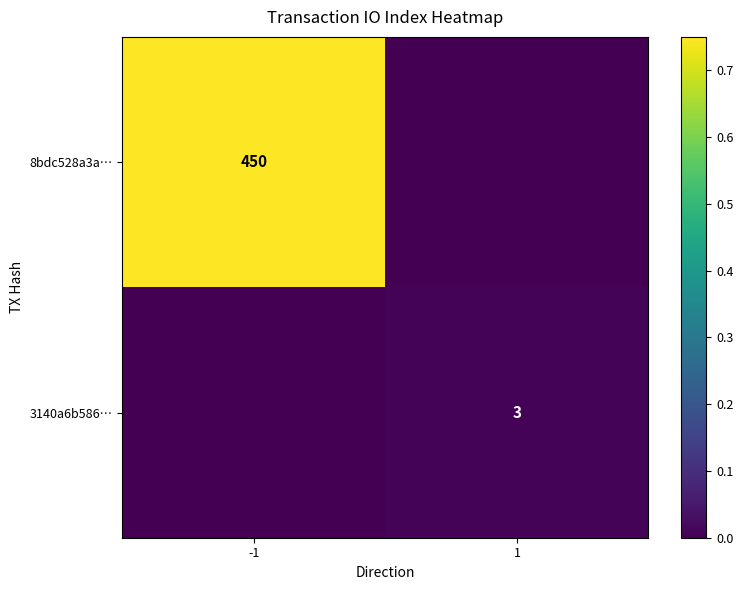

The value of 8bdc528a3a… at -1 is 238. True or false?

False